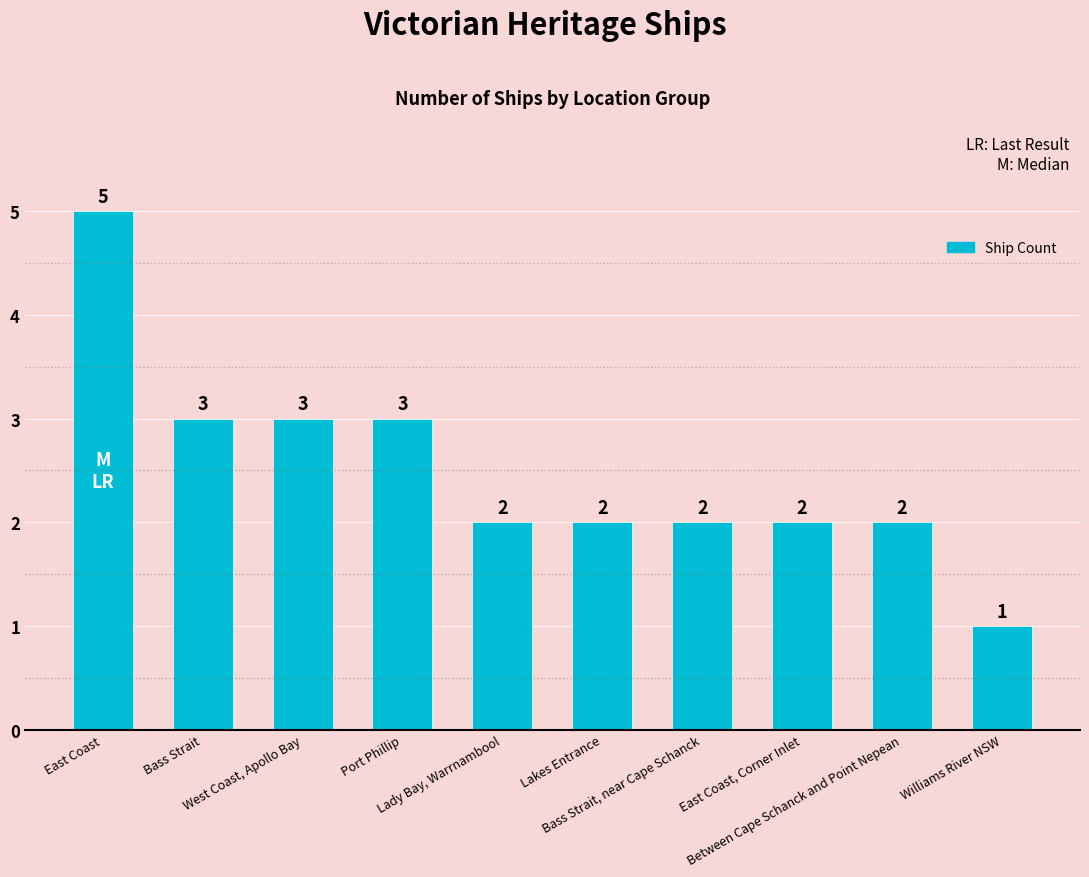

What is the greatest value displayed?

5